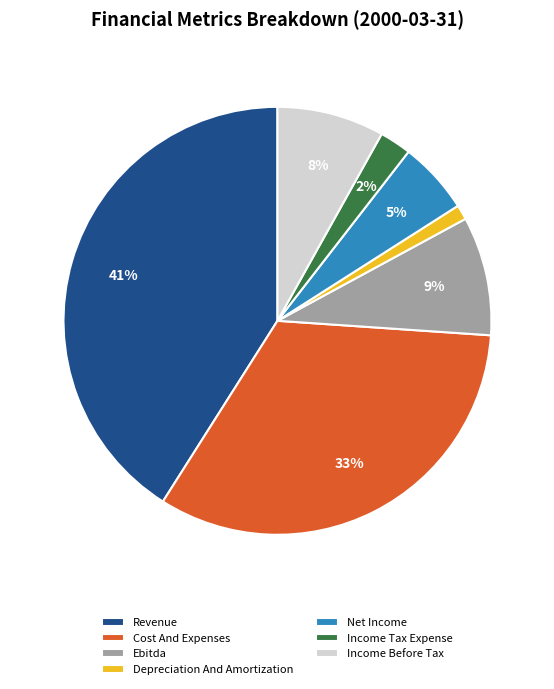

What is the largest slice in the pie chart?

Revenue